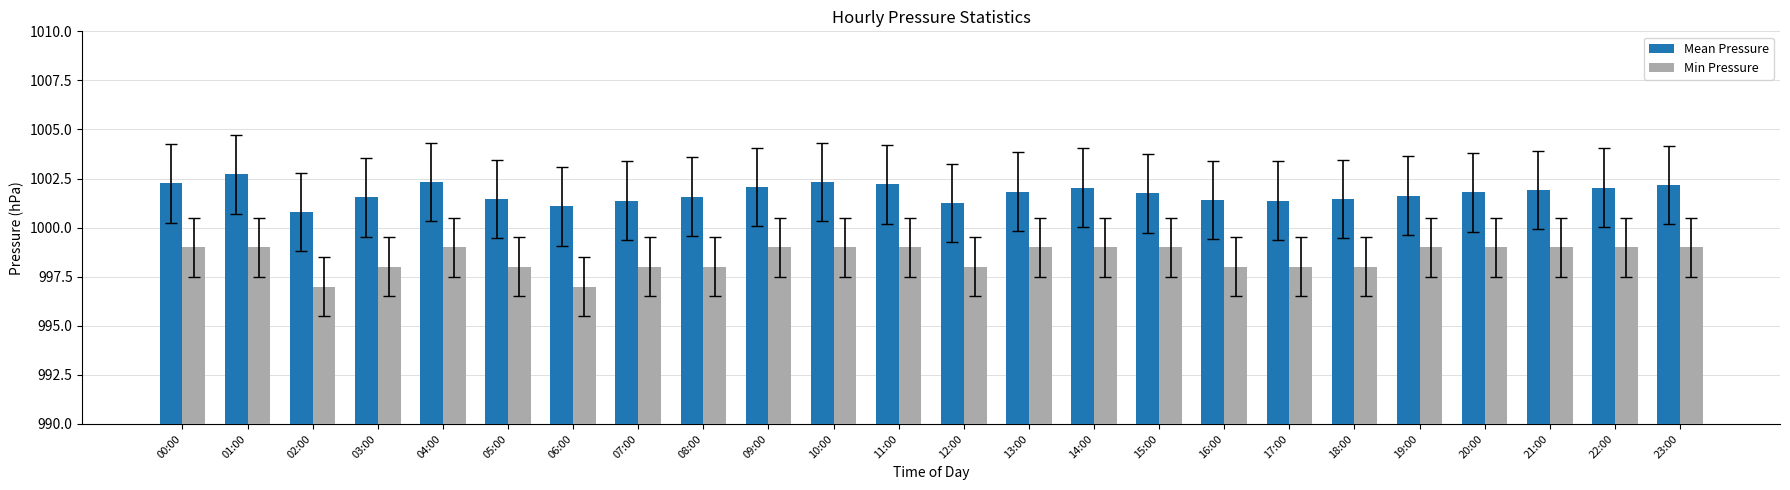

How many data points does each series have?

24